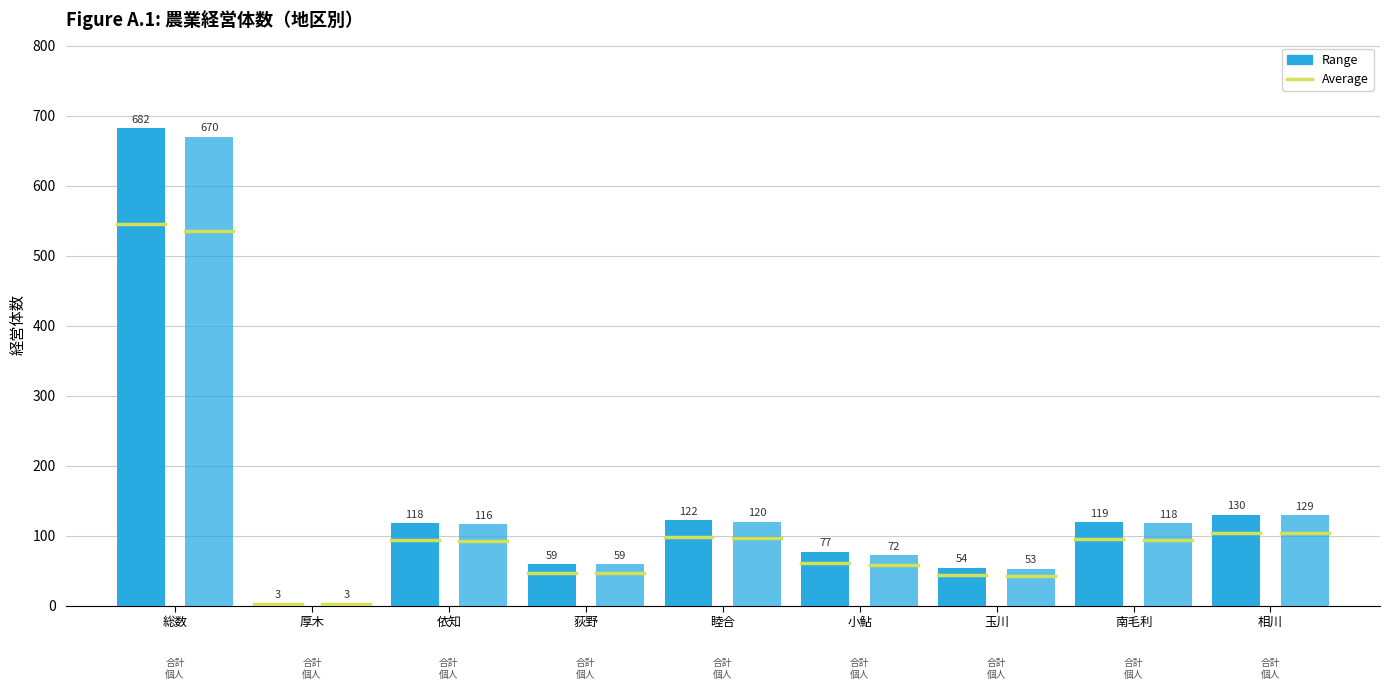

Count the number of data series in this chart.

2